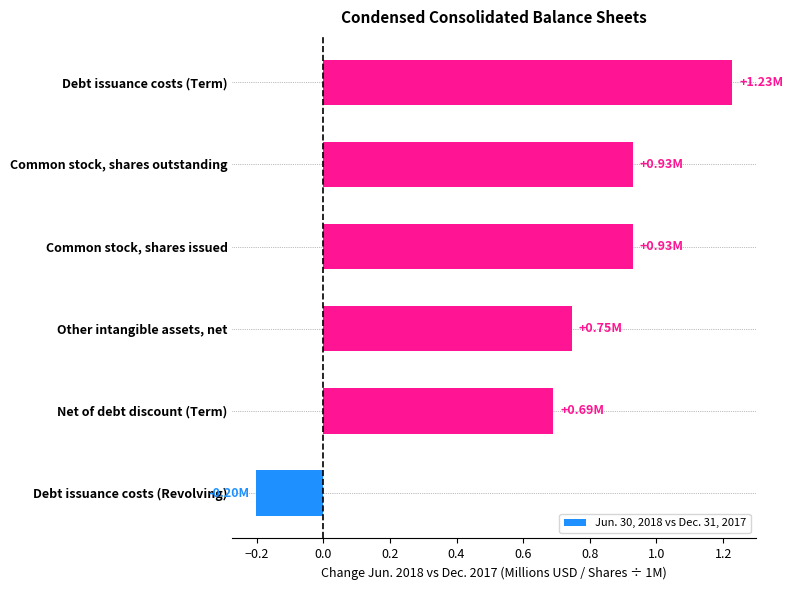

How many positive values are there?

5